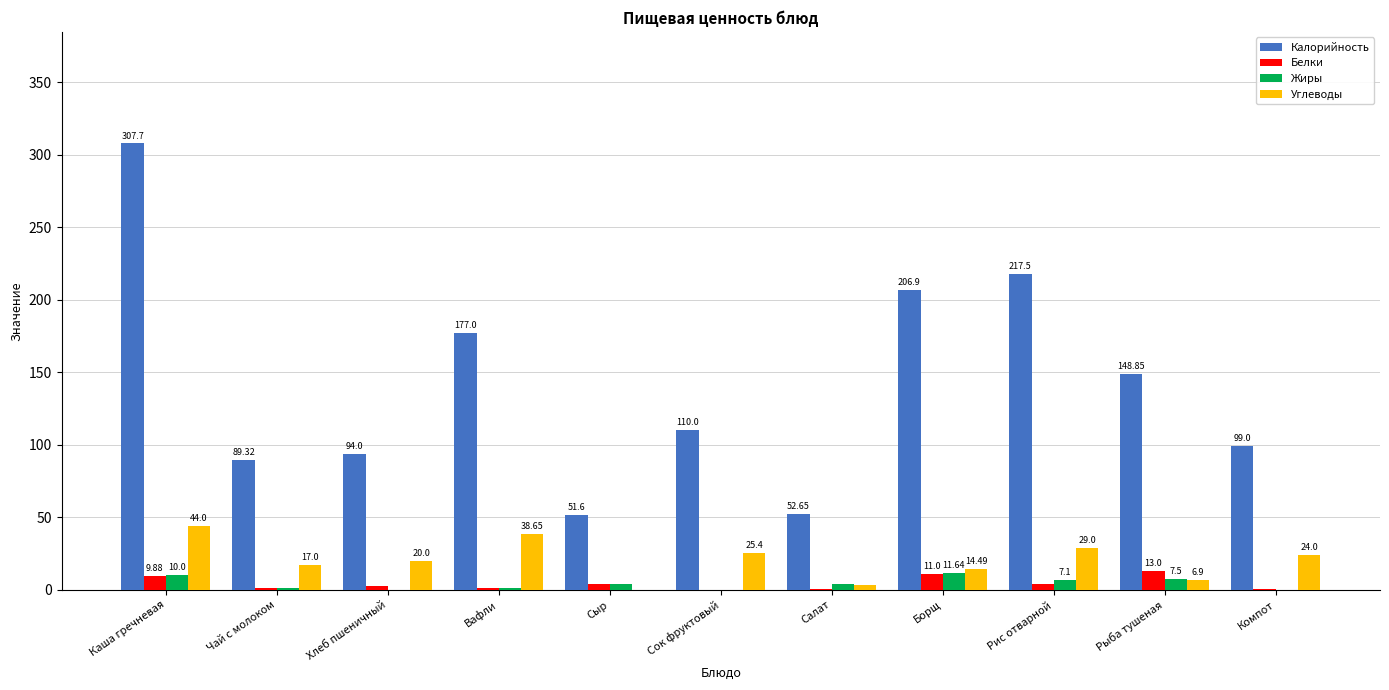

Which series has the largest total across all categories?

Калорийность